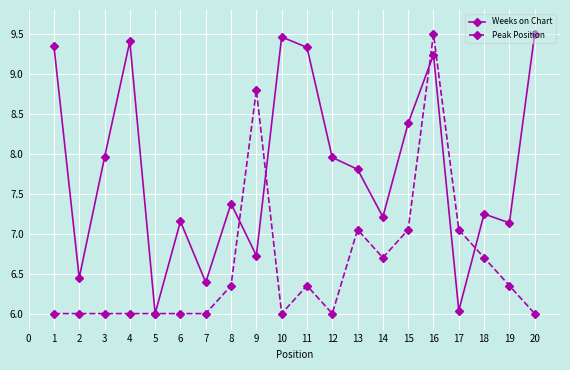

What is the difference between the second highest and minimum values in the Peak Position series?

2.8